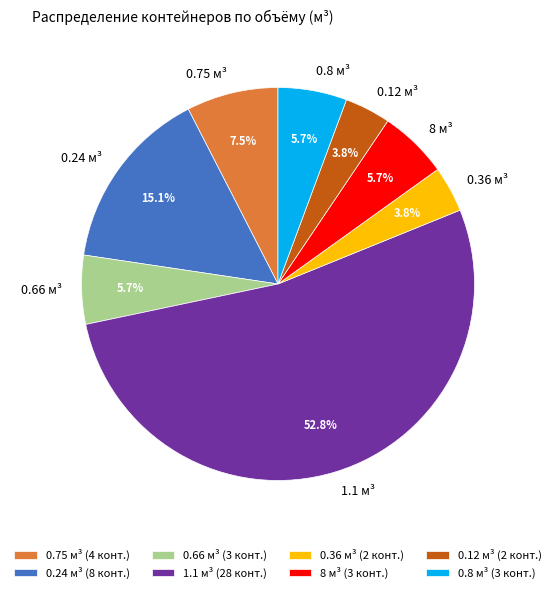

Is it true that 1.1 м³ is 63% of the pie?

False